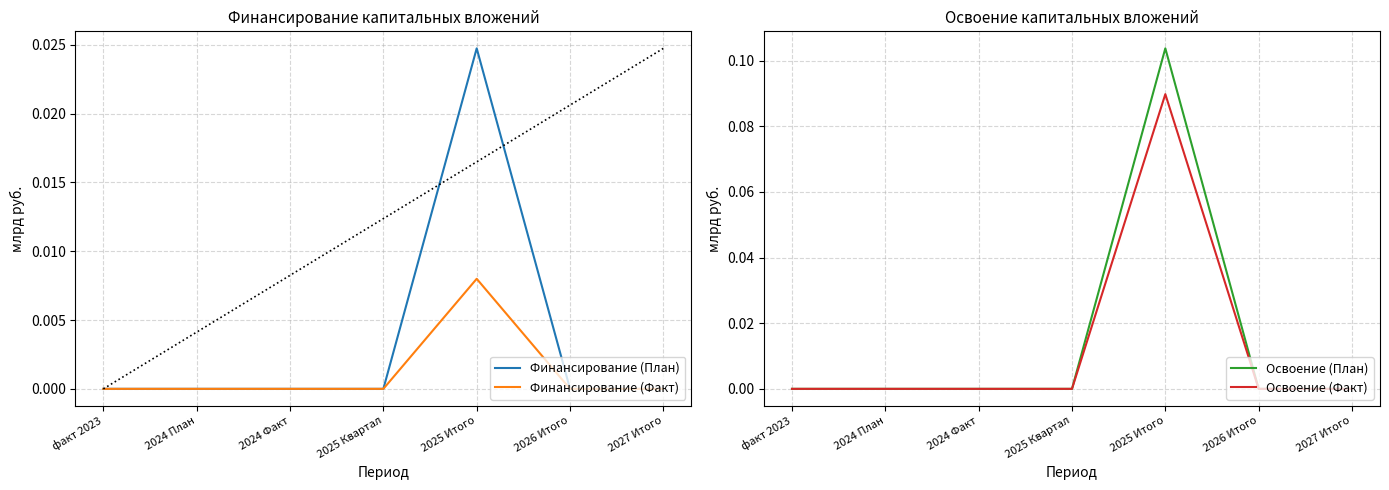

List the labels in order of Финансирование (Факт) value, largest first.

2025 Итого, факт 2023, 2024 План, 2024 Факт, 2025 Квартал, 2026 Итого, 2027 Итого